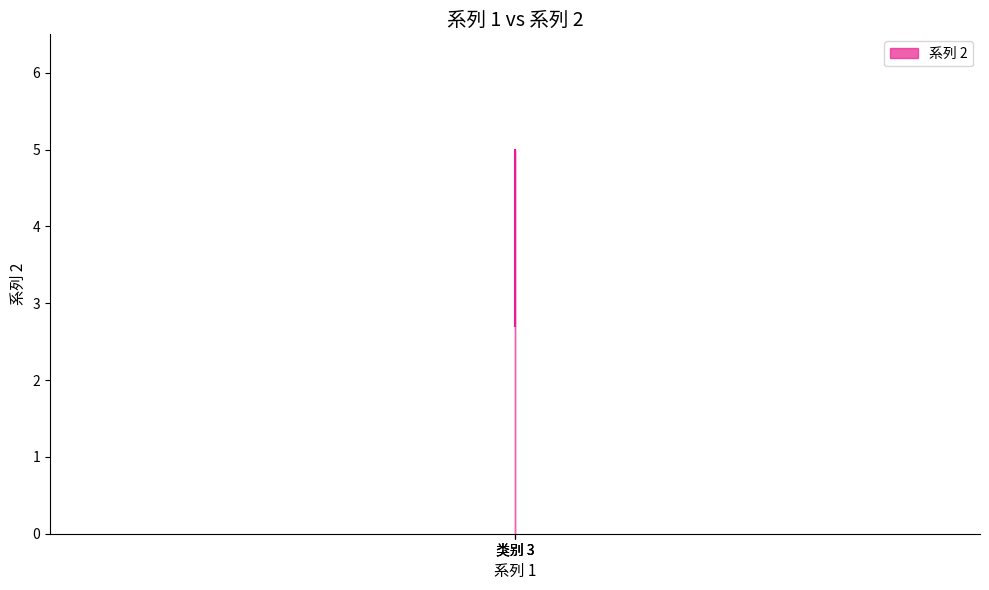

Which category has the lowest value across all series?

类别 3